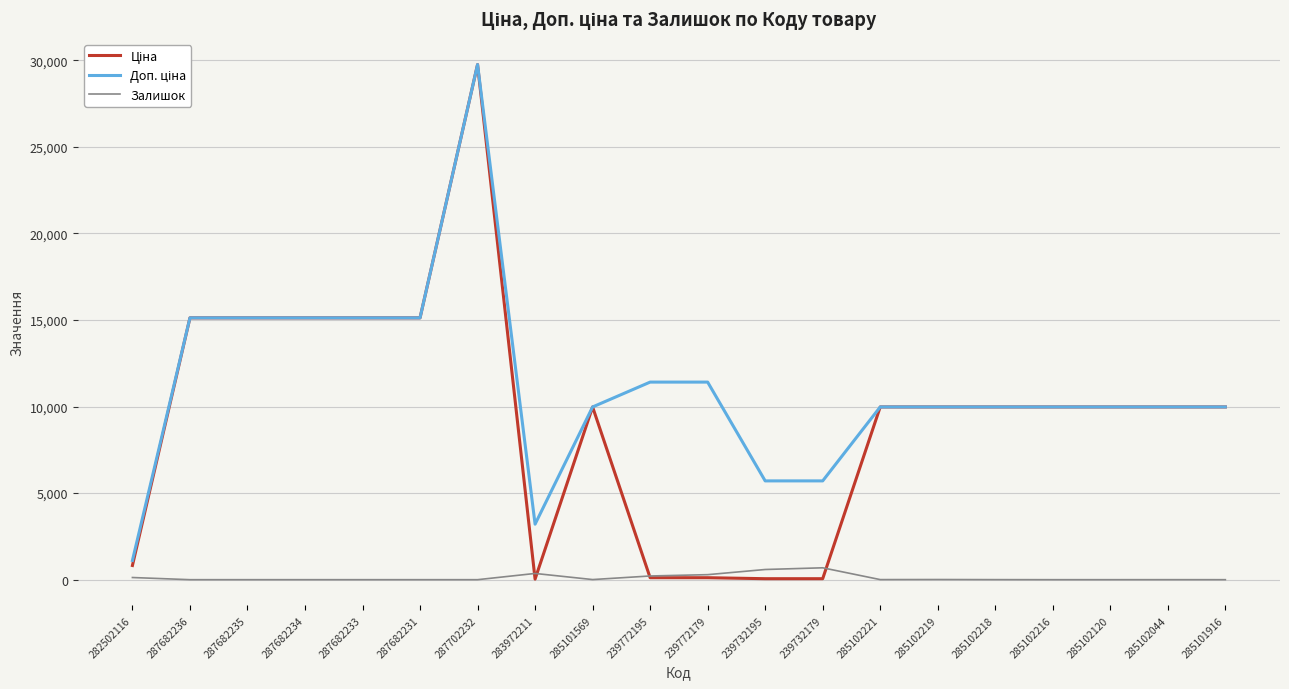

At which category is the sum across all series the highest?

287702232